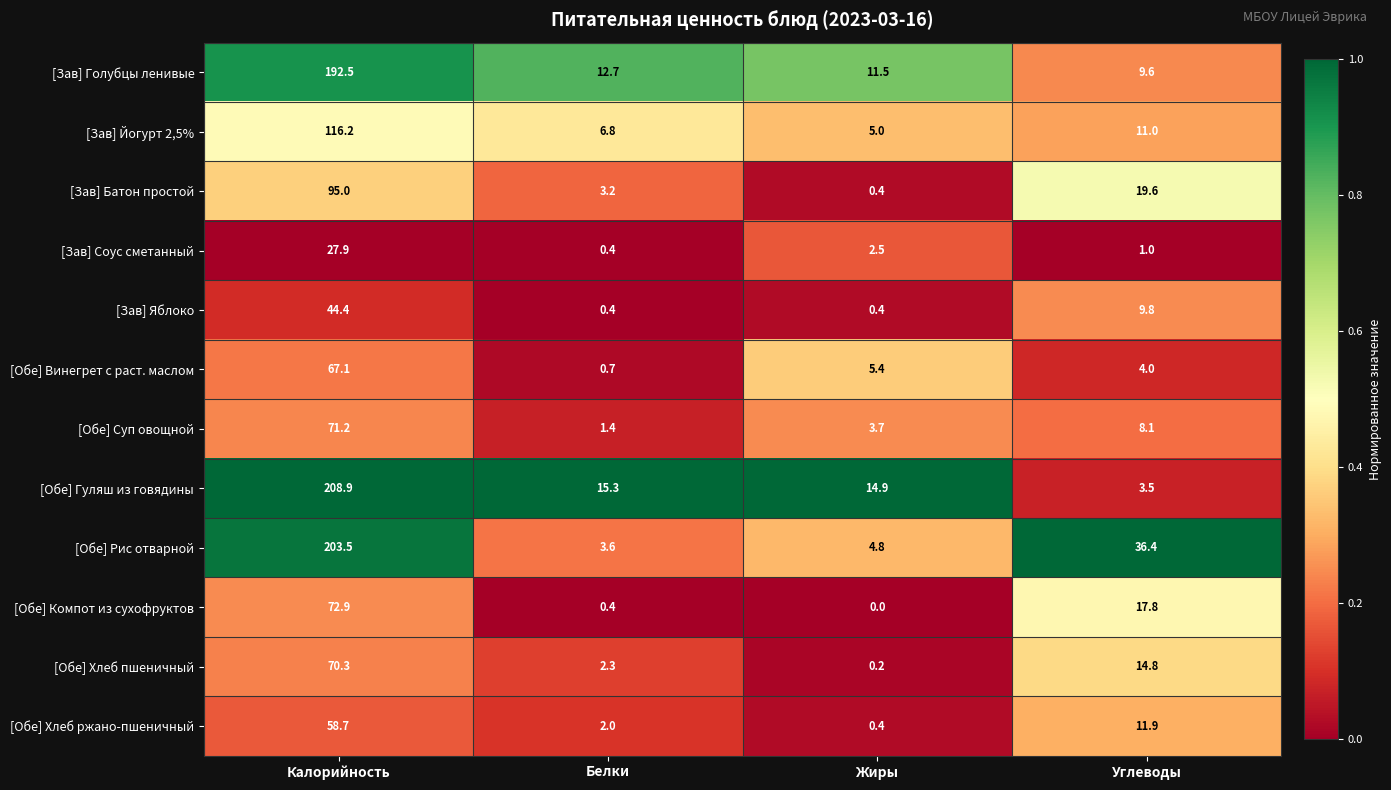

At which label does [Зав] Йогурт 2,5% first exceed 11?

Калорийность